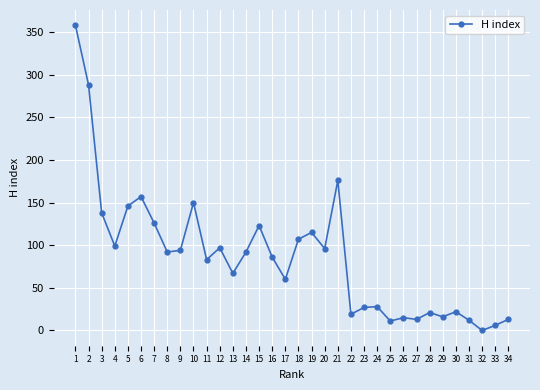

At which category does the chart reach its minimum across all series?

32